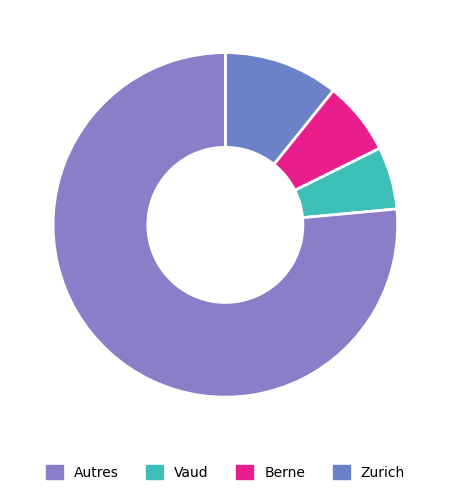

How many segments does this pie chart have?

4